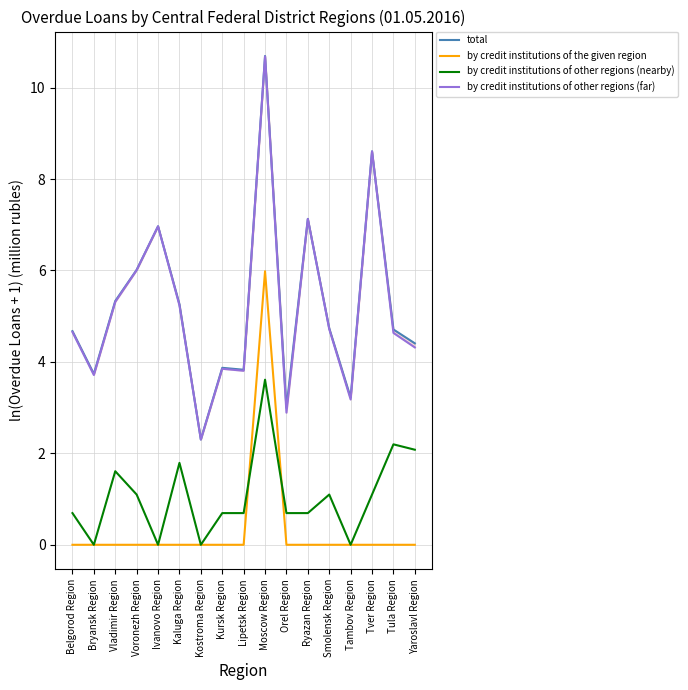

What is the spread (max minus min) of values at Tambov Region?

3.2